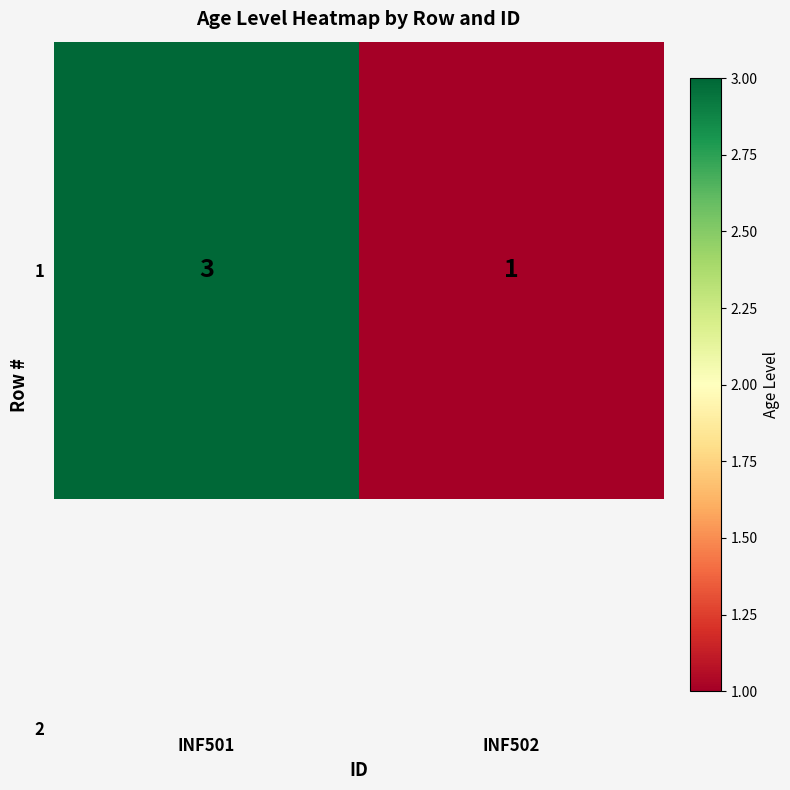

Rank the categories by value from highest to lowest.

INF501, INF502